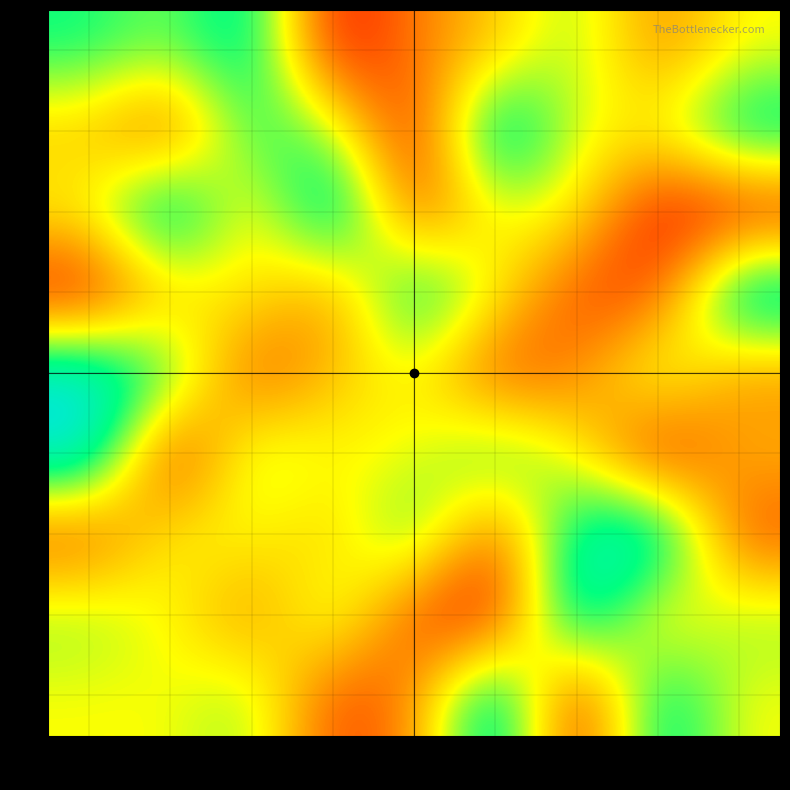

At 4, list the series in order from largest to smallest.

7, 2, 8, 4, 3, 5, 6, 1, 9